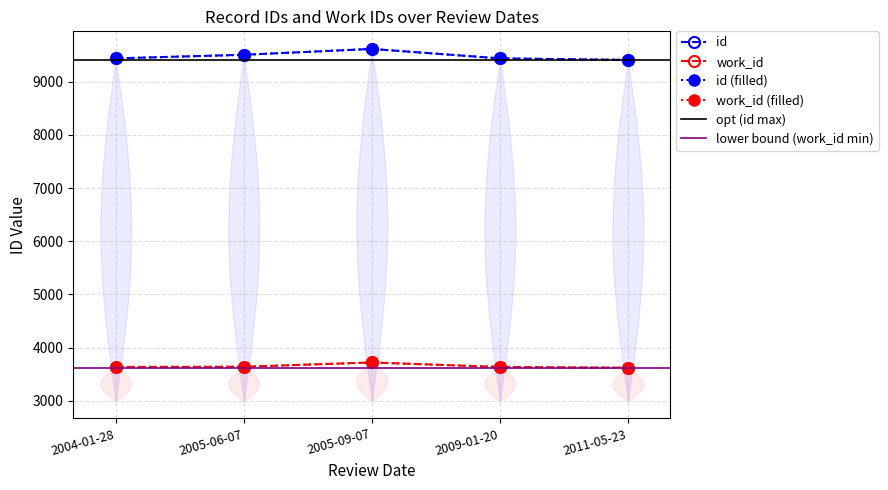

True or false: work_id and id intersect in this chart.

False